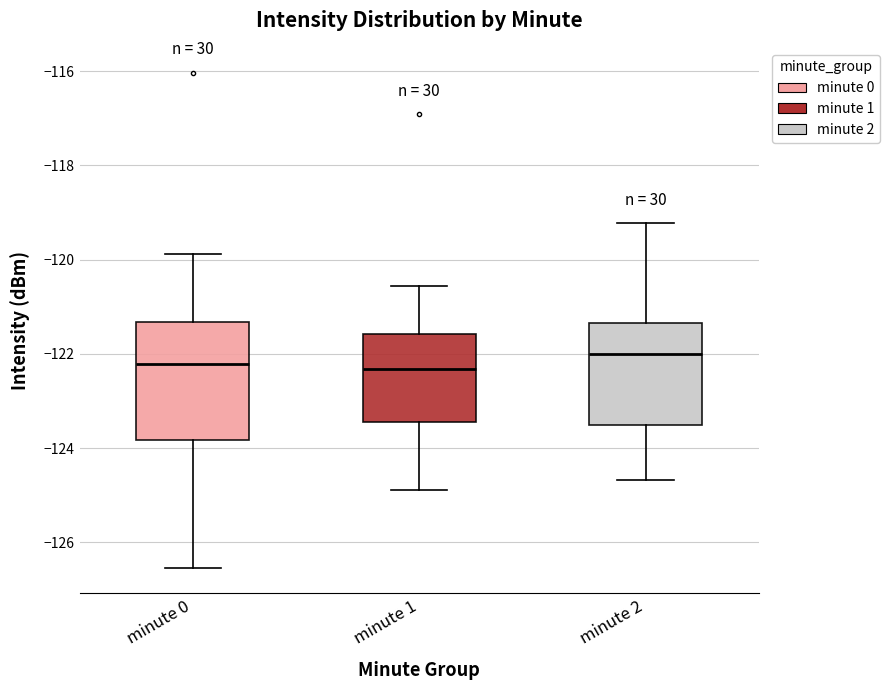

Reading left to right, read every box against the y-axis: the position of its median line, the range the box covers, and the ends of its whiskers. The values are not printed on the chart, so give them approximately, as read against the axis.

minute 0: median -122.2, box -123.8 to -121.4, whiskers -126.6 to -119.8
minute 1: median -122.4, box -123.4 to -121.6, whiskers -124.8 to -120.6
minute 2: median -122.0, box -123.6 to -121.4, whiskers -124.6 to -119.2